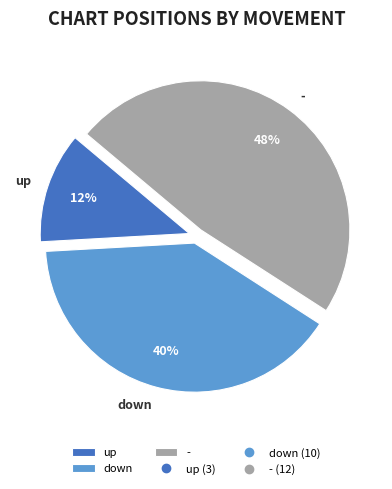

To the nearest percent, what portion does - represent?

48%